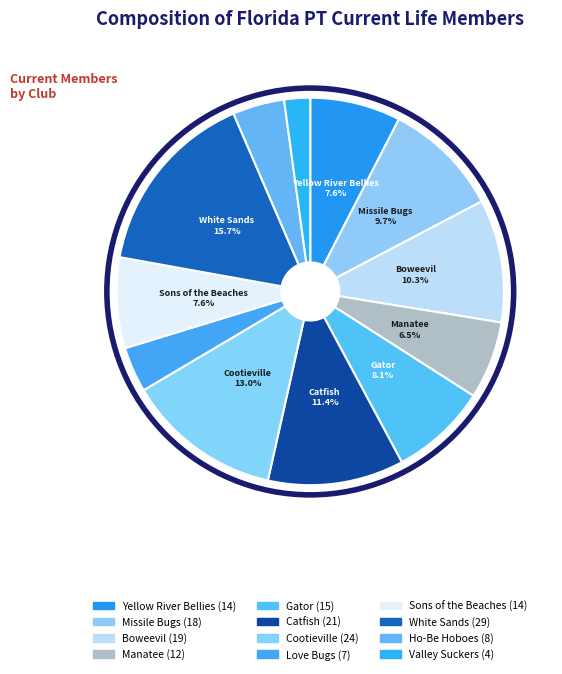

How many slices are in this pie chart?

12